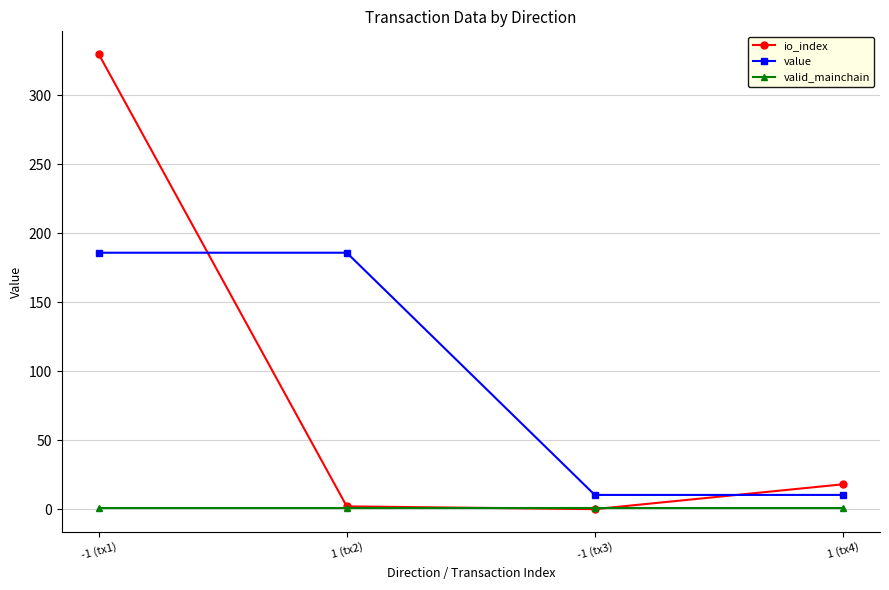

How many data points in io_index are less than 18?

2